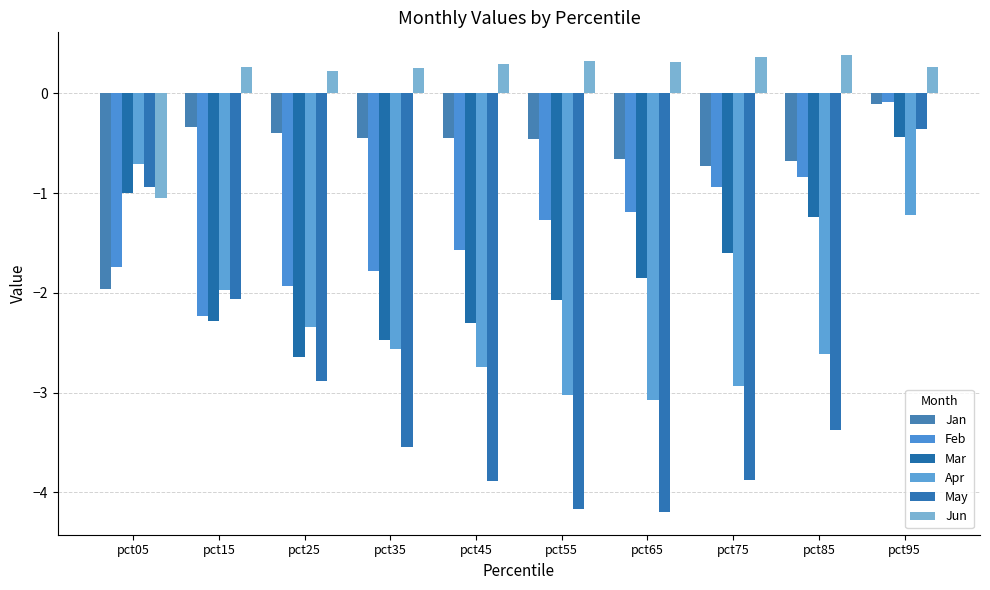

What are all the series names shown in the legend?

Jan, Feb, Mar, Apr, May, Jun